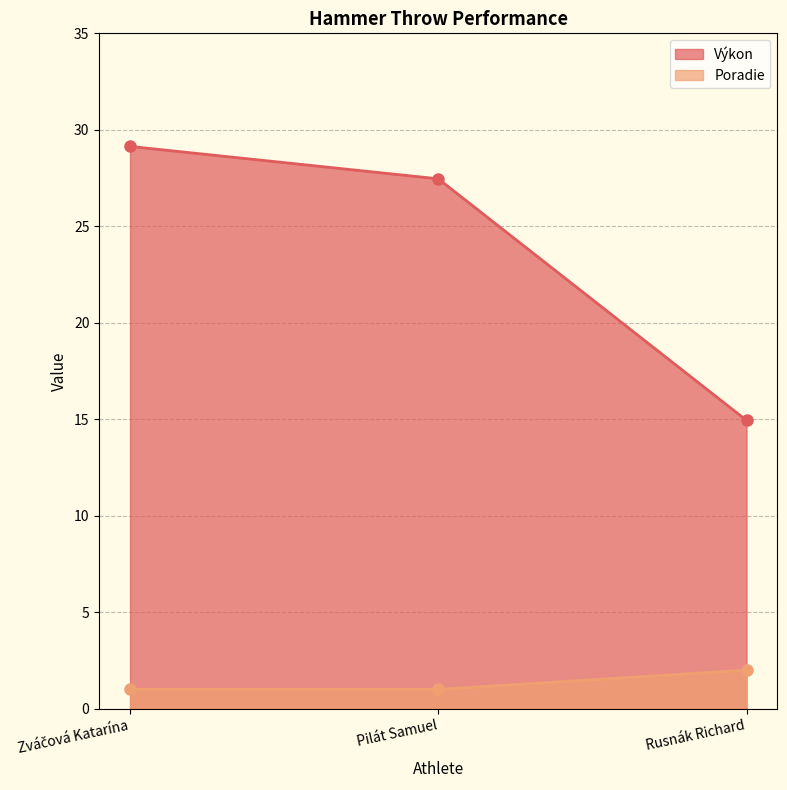

What is the greatest value displayed?

29.1